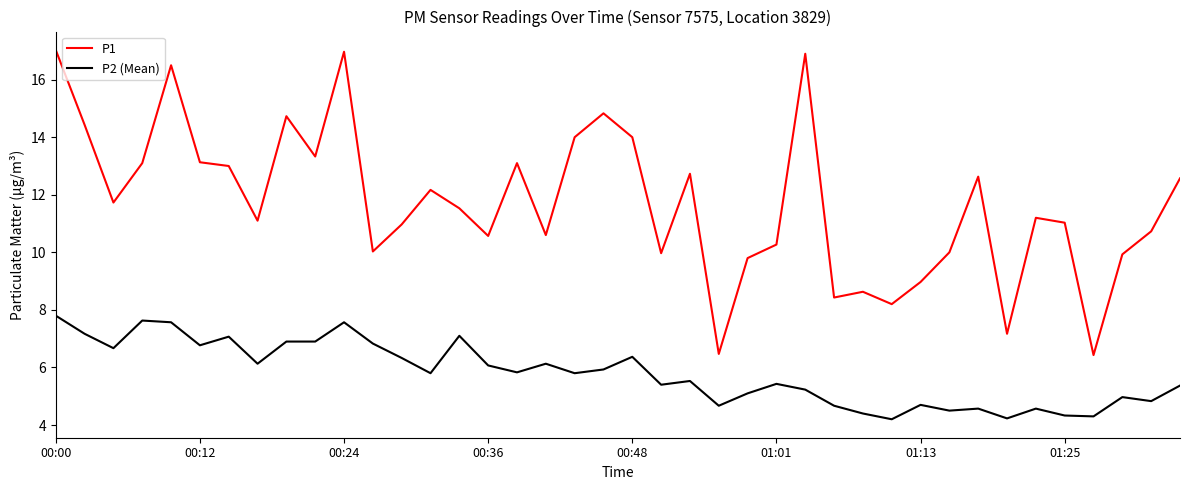

True or false: P1 and P2 (Mean) cross at least once.

False